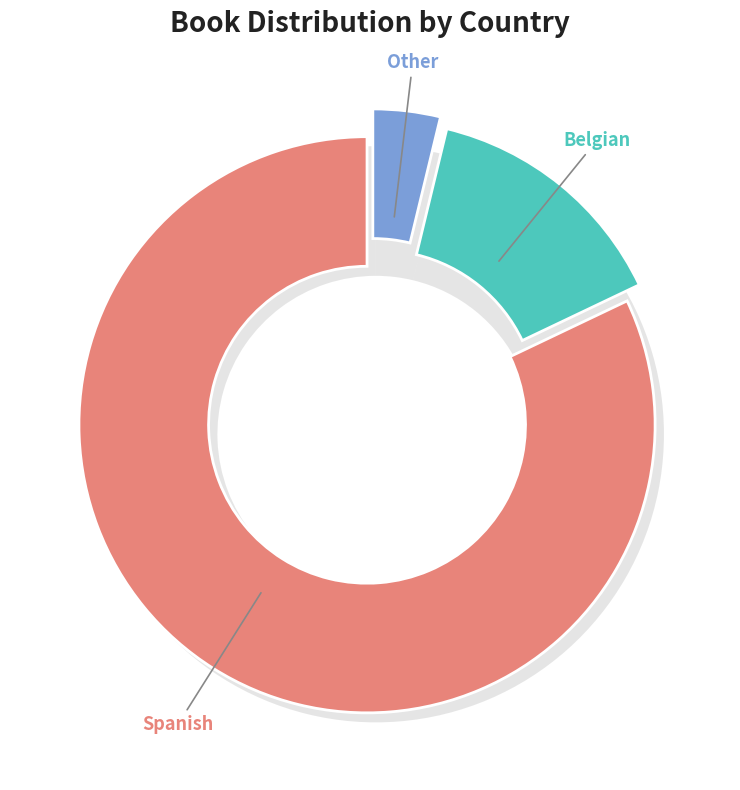

Is it true that Other is 4% of the pie?

True